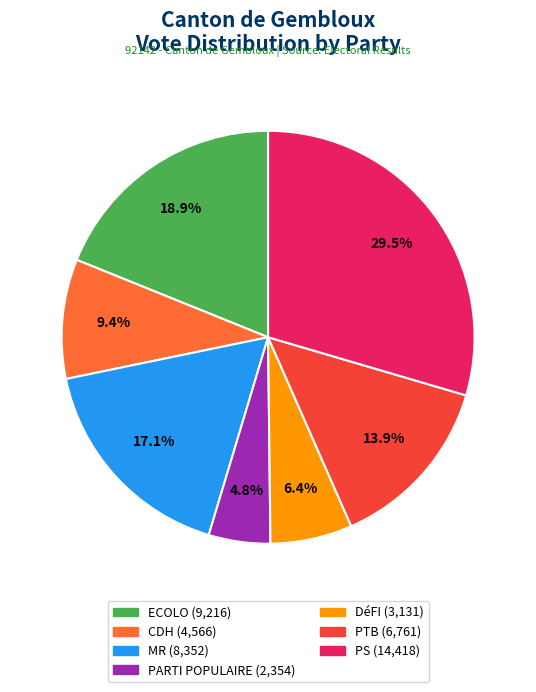

To the nearest percent, what is the average slice percentage?

14%